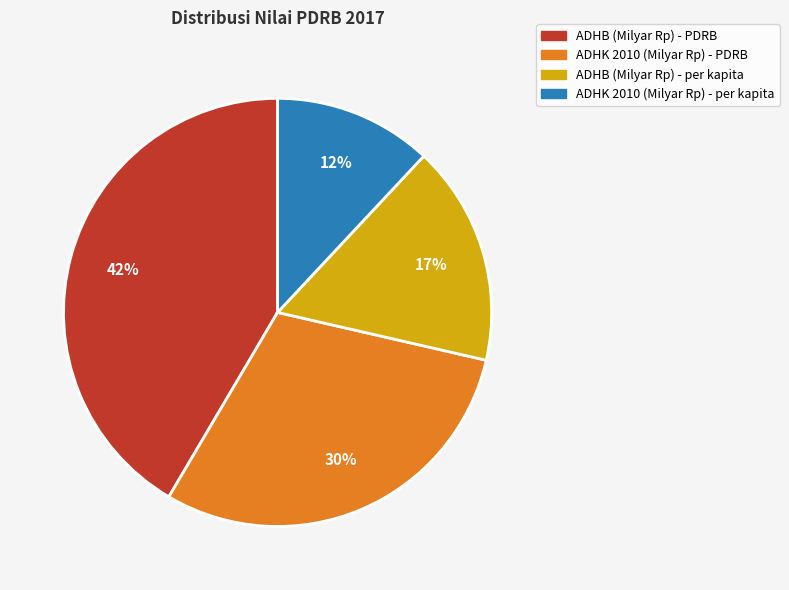

Combined, do ADHB (Milyar Rp) - per kapita and ADHK 2010 (Milyar Rp) - PDRB account for over 50%?

No